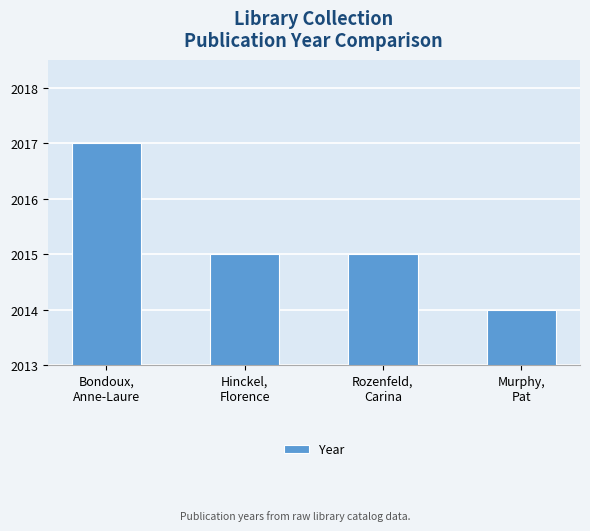

What is the difference between the maximum and minimum values?

3